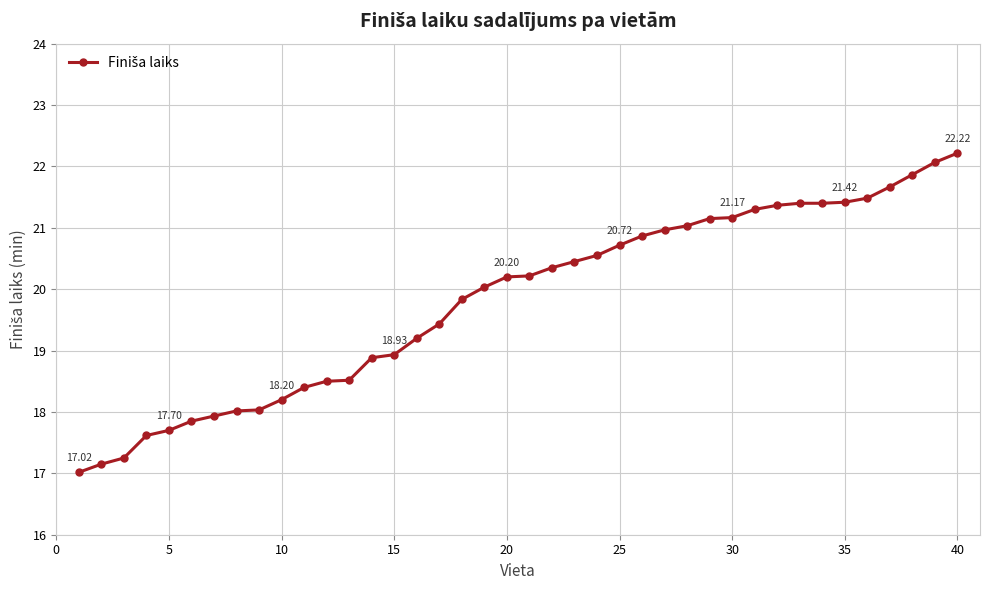

What is the difference between the second highest and second lowest values?

4.9